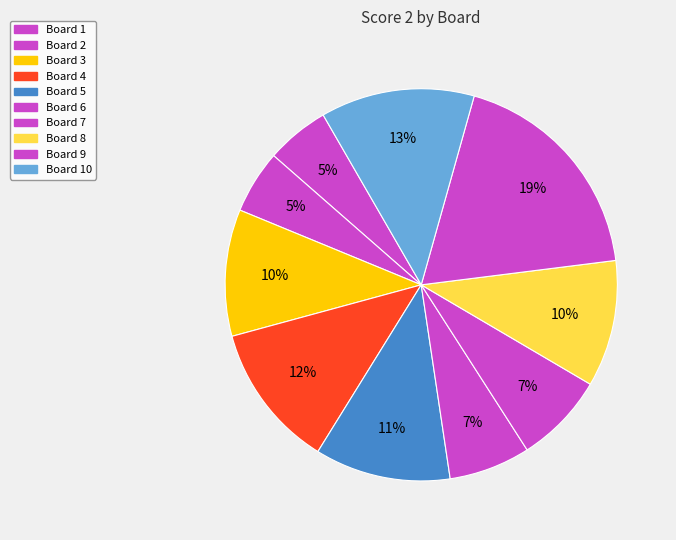

To the nearest percent, what portion does Board 6 represent?

7%